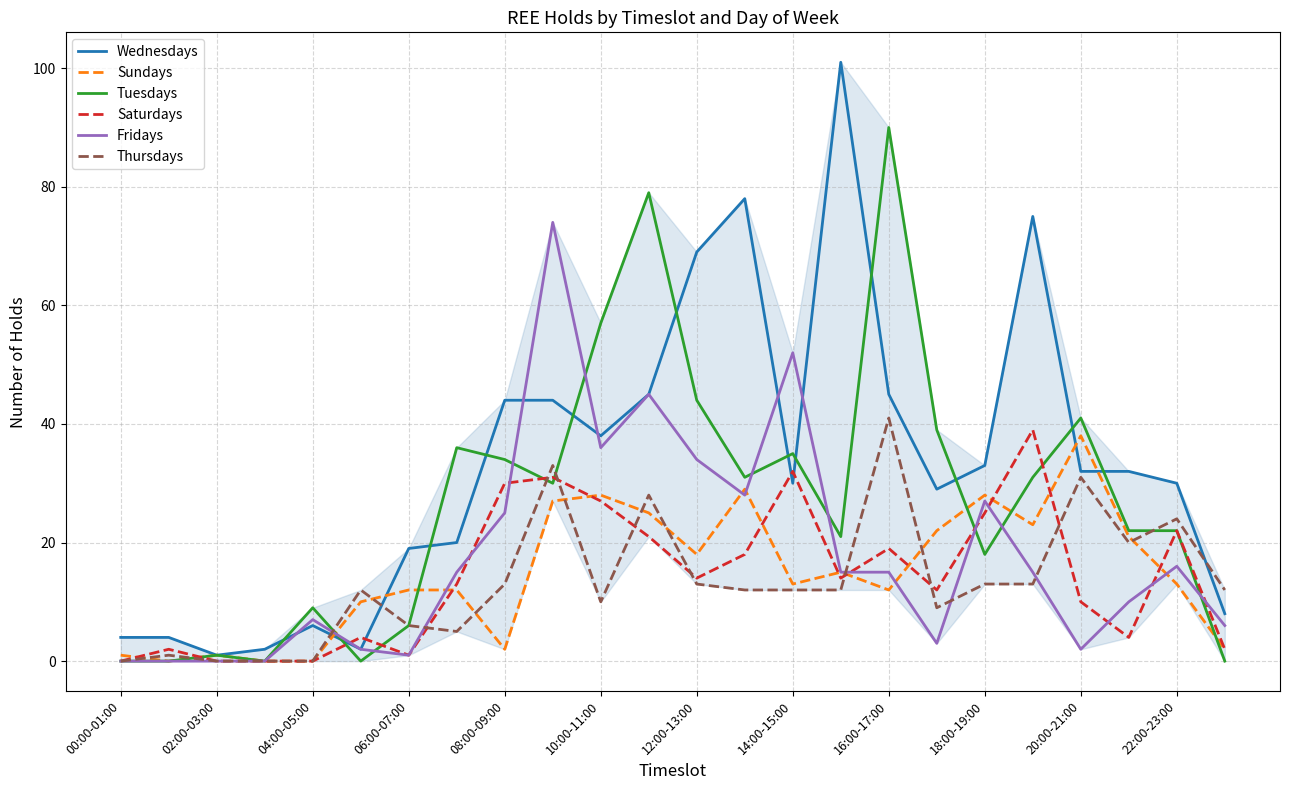

Which series has the largest total across all categories?

Wednesdays